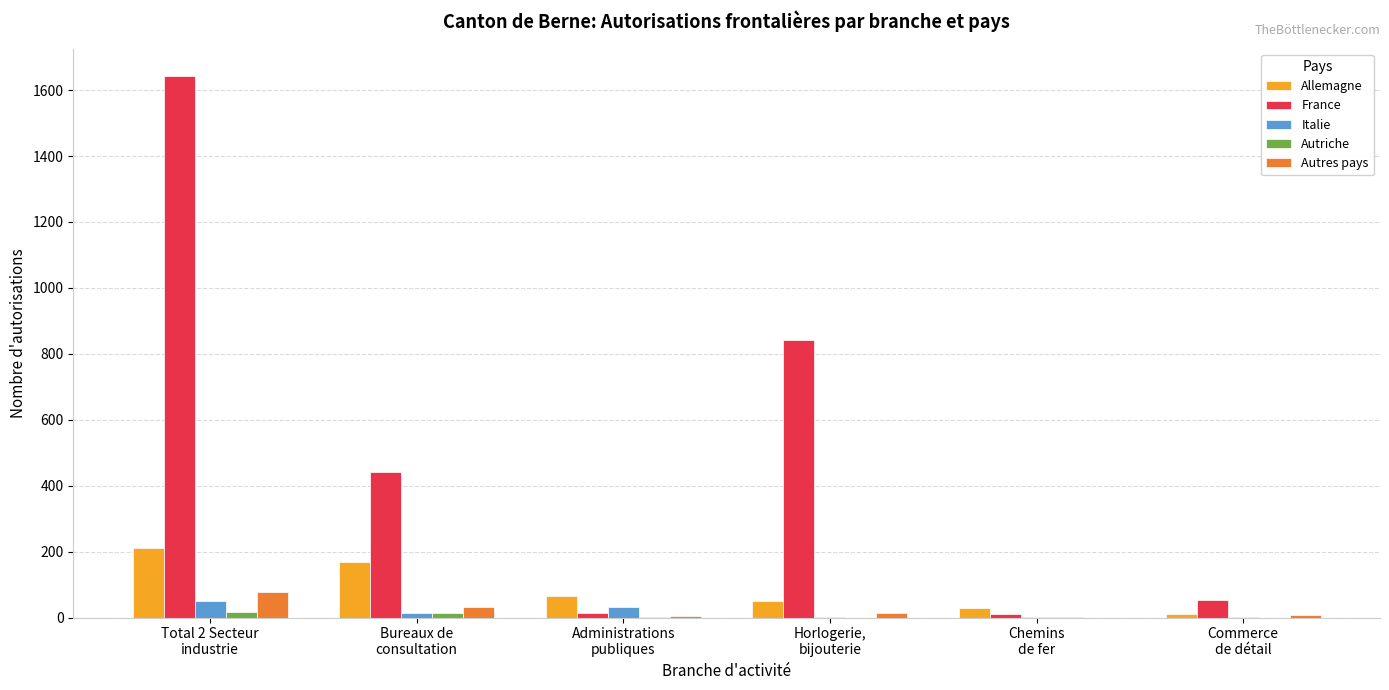

What is the highest value of the Allemagne series?

212